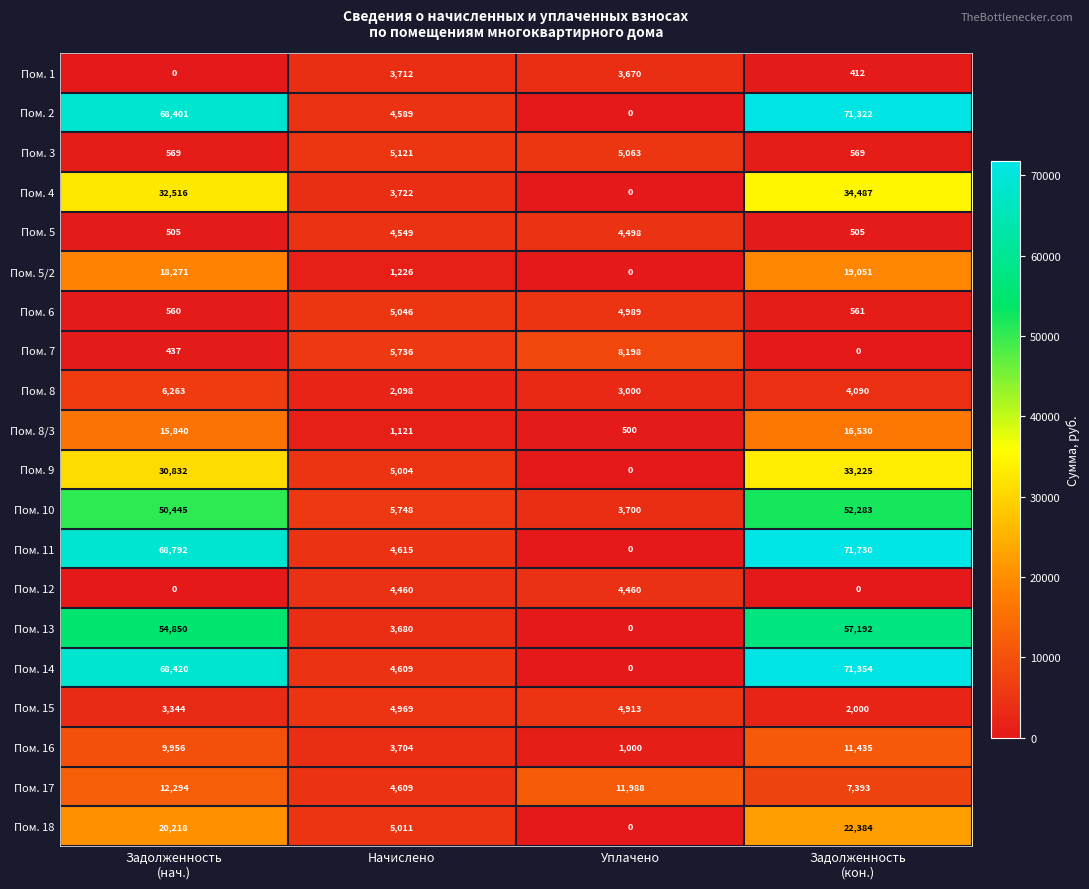

What is the difference between the highest and lowest values at Начислено?

4627